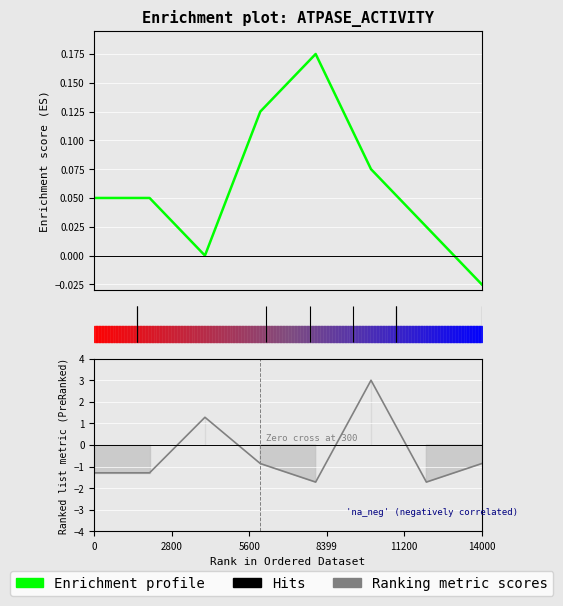

Which series changed the most between 2 and 5?

Ranking metric scores